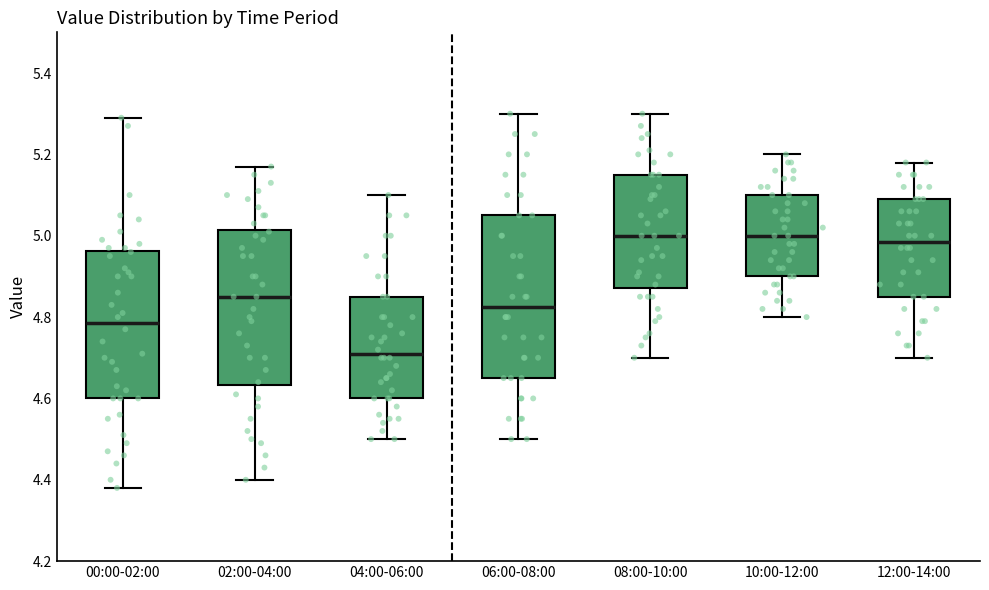

Reading left to right, read every box against the y-axis: the position of its median line, the range the box covers, and the ends of its whiskers. The values are not printed on the chart, so give them approximately, as read against the axis.

00:00-02:00: median 4.78, box 4.60 to 4.96, whiskers 4.38 to 5.30
02:00-04:00: median 4.86, box 4.64 to 5.02, whiskers 4.40 to 5.18
04:00-06:00: median 4.72, box 4.60 to 4.86, whiskers 4.50 to 5.10
06:00-08:00: median 4.82, box 4.66 to 5.06, whiskers 4.50 to 5.30
08:00-10:00: median 5.00, box 4.88 to 5.16, whiskers 4.70 to 5.30
10:00-12:00: median 5.00, box 4.90 to 5.10, whiskers 4.80 to 5.20
12:00-14:00: median 4.98, box 4.86 to 5.10, whiskers 4.70 to 5.18